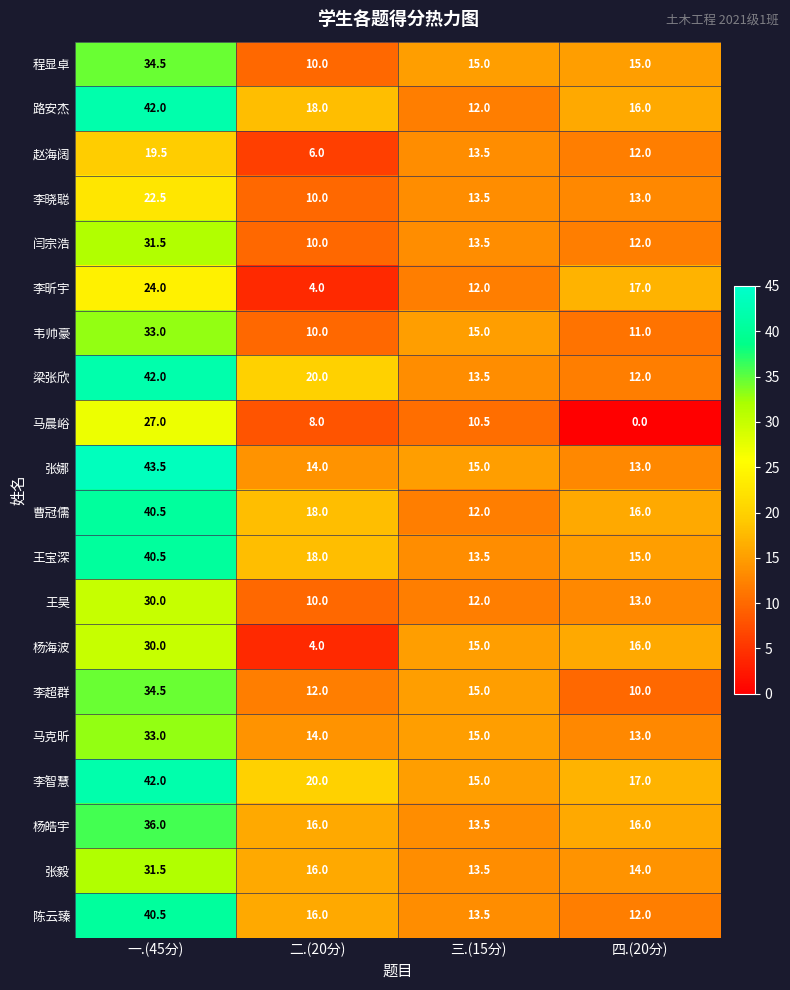

What is the difference between the maximum and minimum values in the 程显卓 series?

24.5